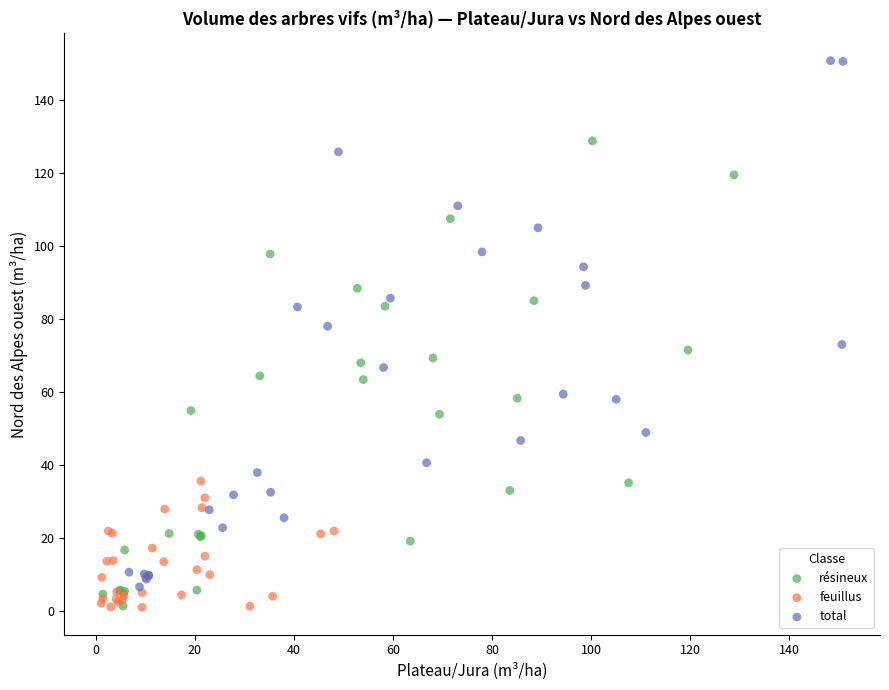

Which series has the largest Y range (max minus min)?

total